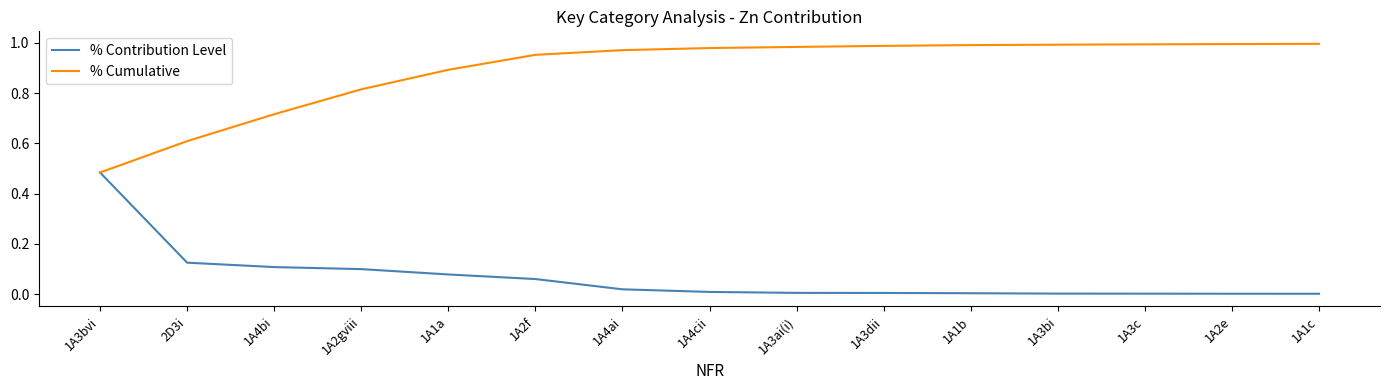

Which series changed the most between 1A1a and 1A2f?

% Cumulative